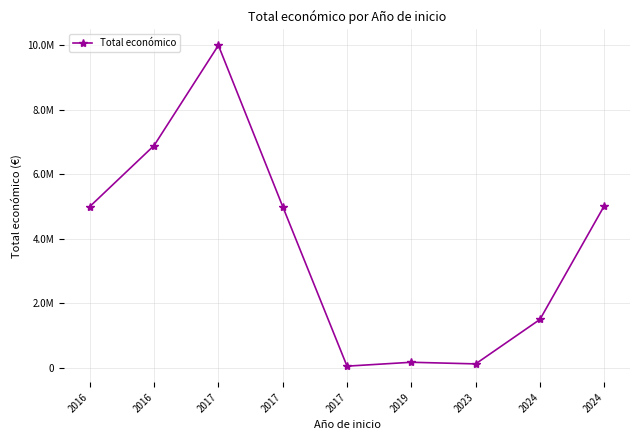

Does the chart display data point markers on the line(s)?

Yes